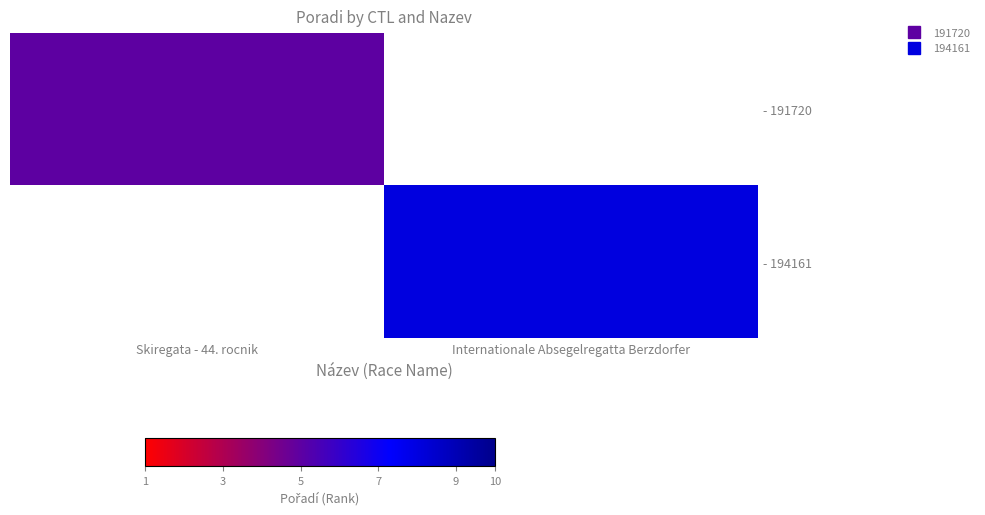

At Internationale Absegelregatta Berzdorfer, list the series in order from largest to smallest.

- 191720, - 194161